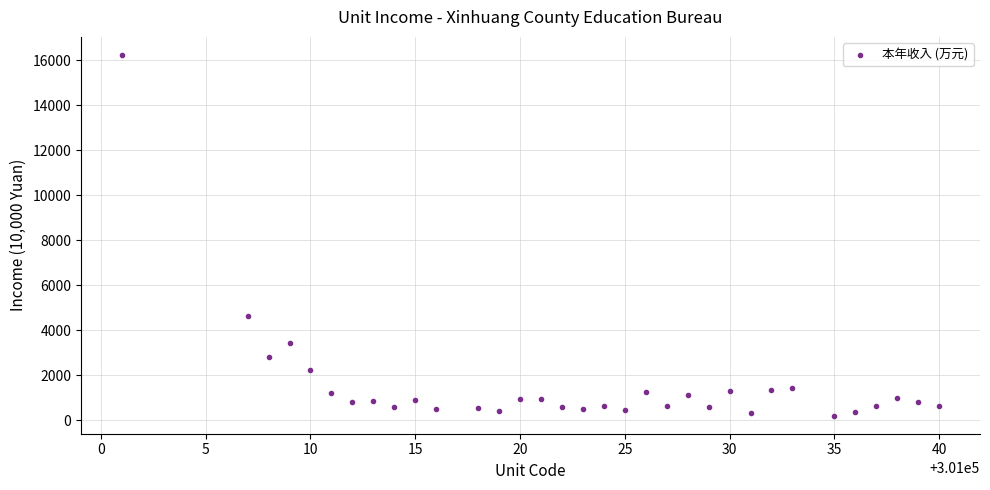

What Y value in the scatter plot is closest to 8219?

4623.8